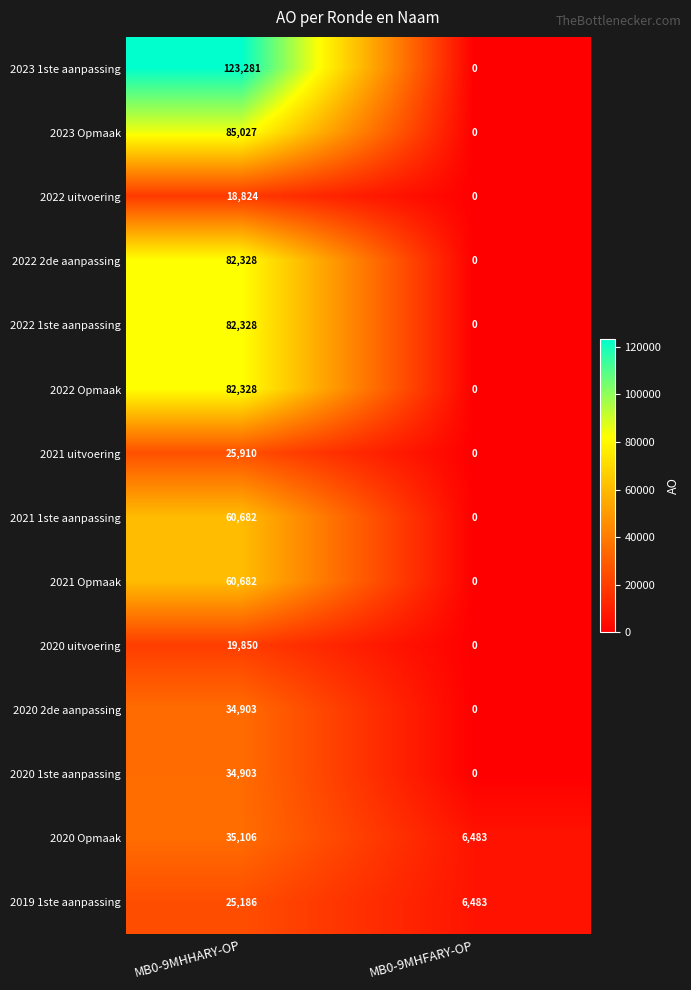

True or false: 2021 uitvoering has a value of -8636 at MB0-9MHFARY-OP.

False